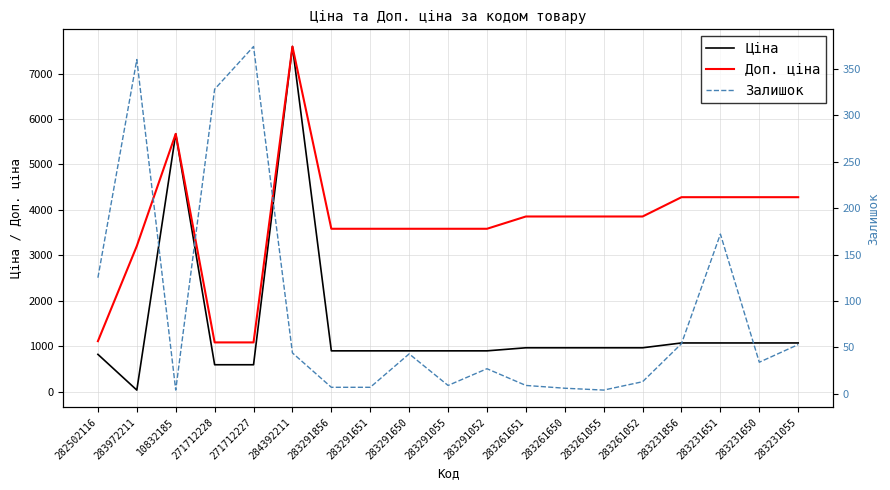

What is the total value across all series at 283291651?

4486.5